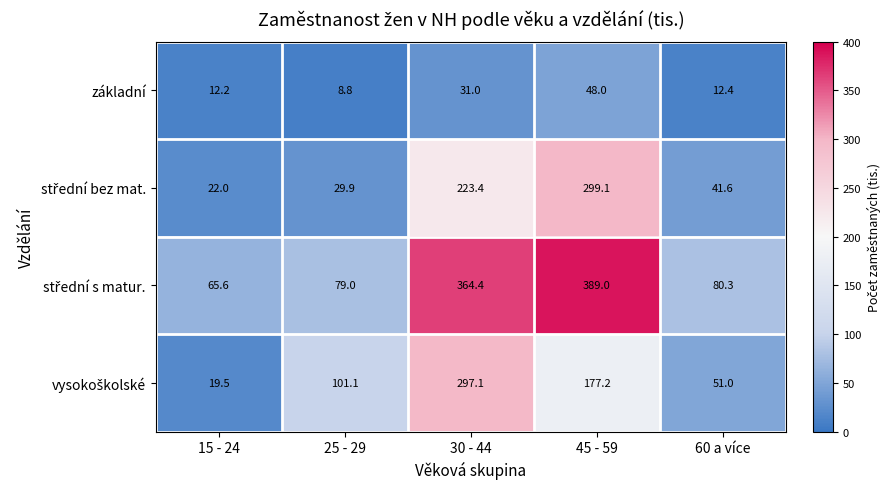

What is the difference between the základní values at 45 - 59 and 25 - 29?

39.2